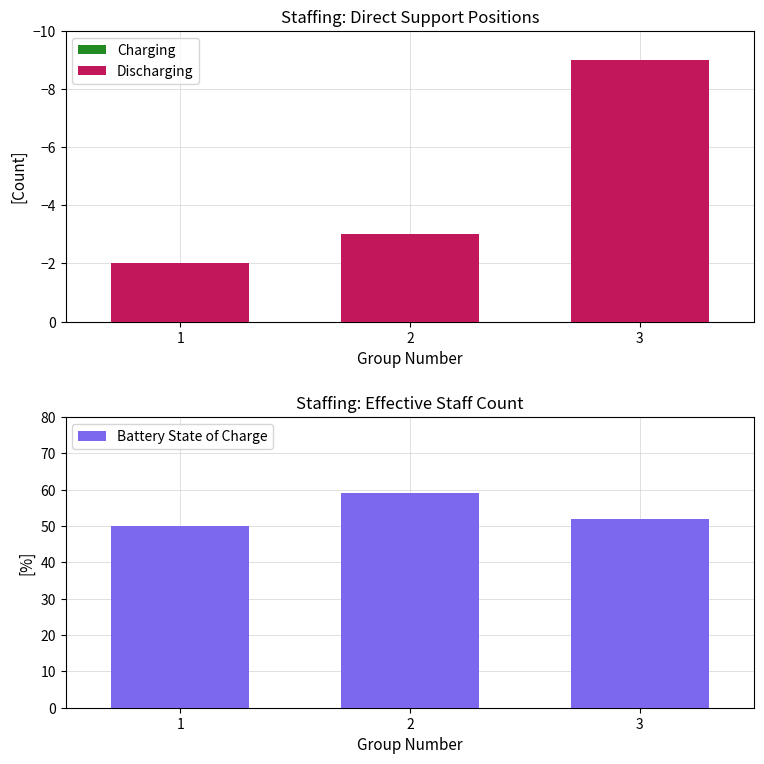

How many groups of bars are there?

3